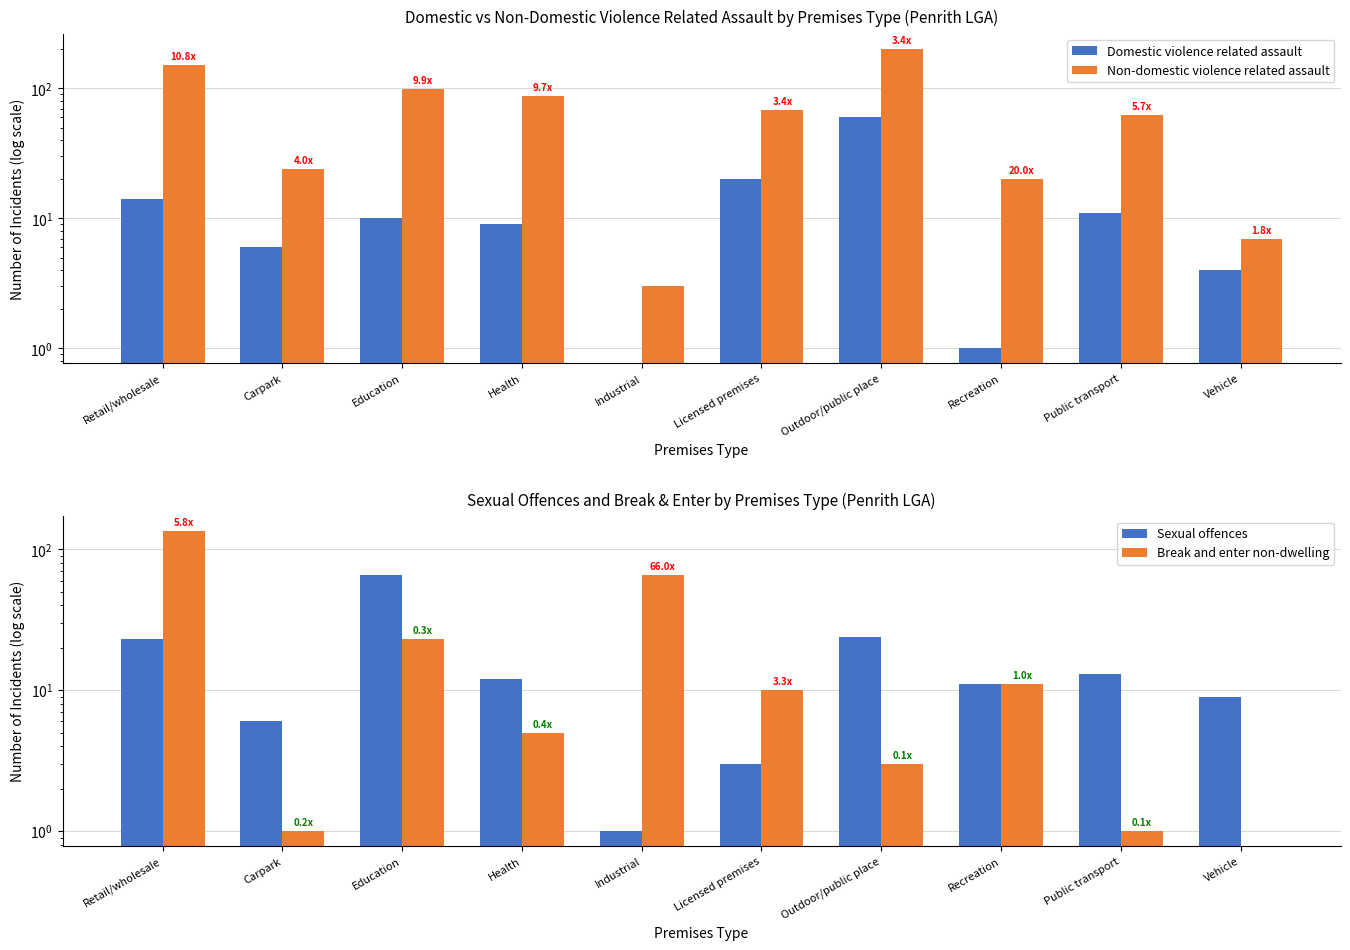

Is it true that Non-domestic violence related assault equals 99 at Education?

True